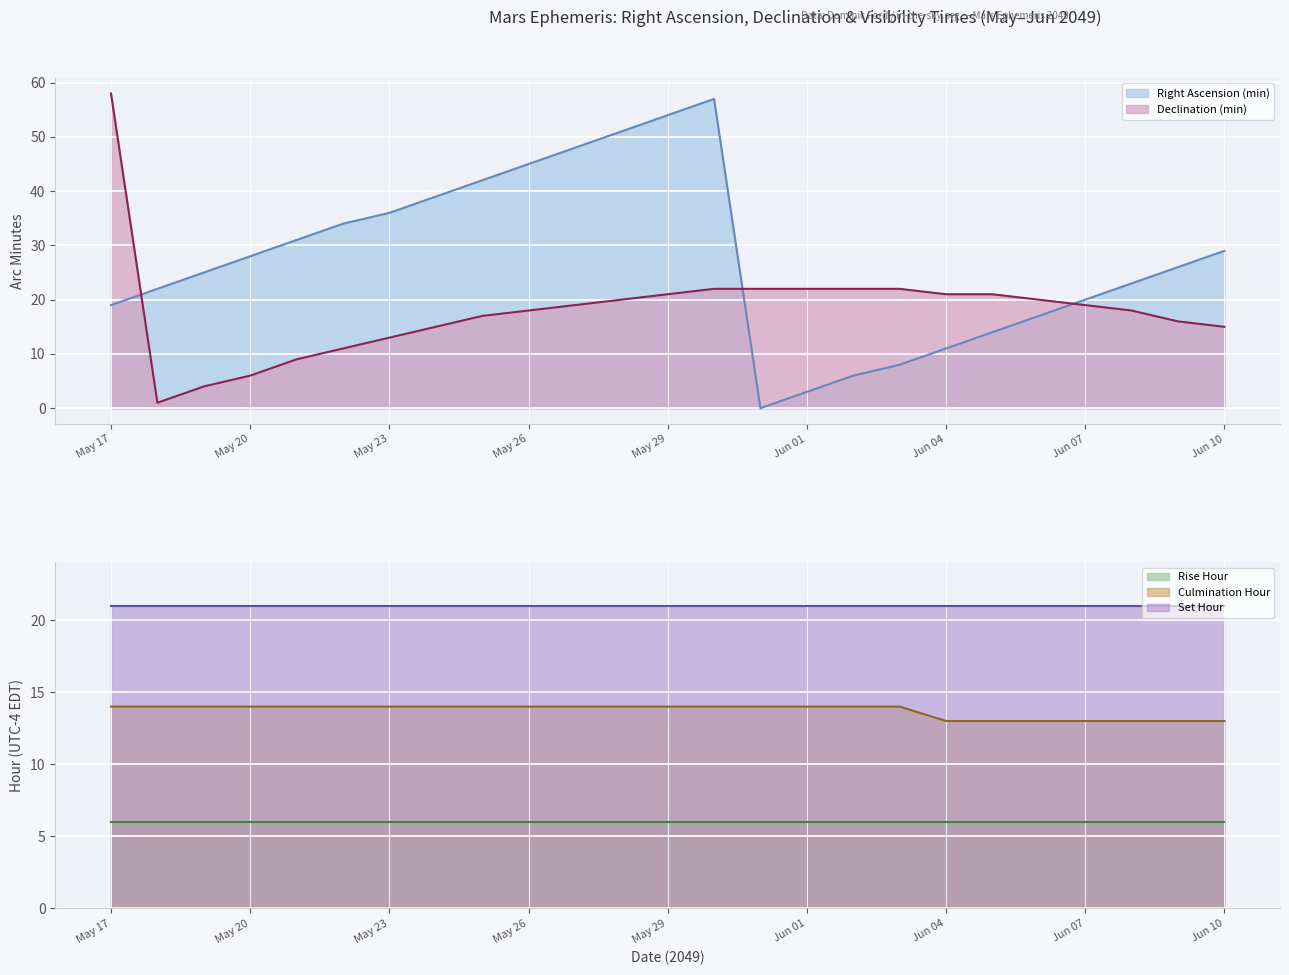

Where does the Declination (min) series first go above 19?

May 17